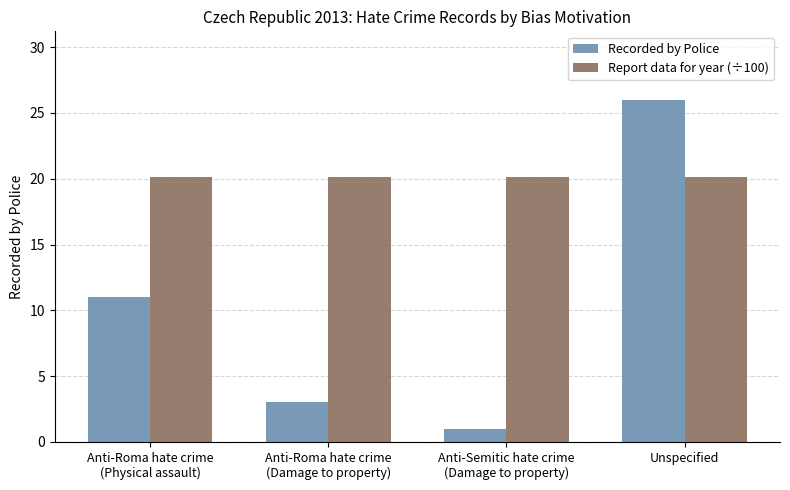

What is the total value across all series at Unspecified?

46.1